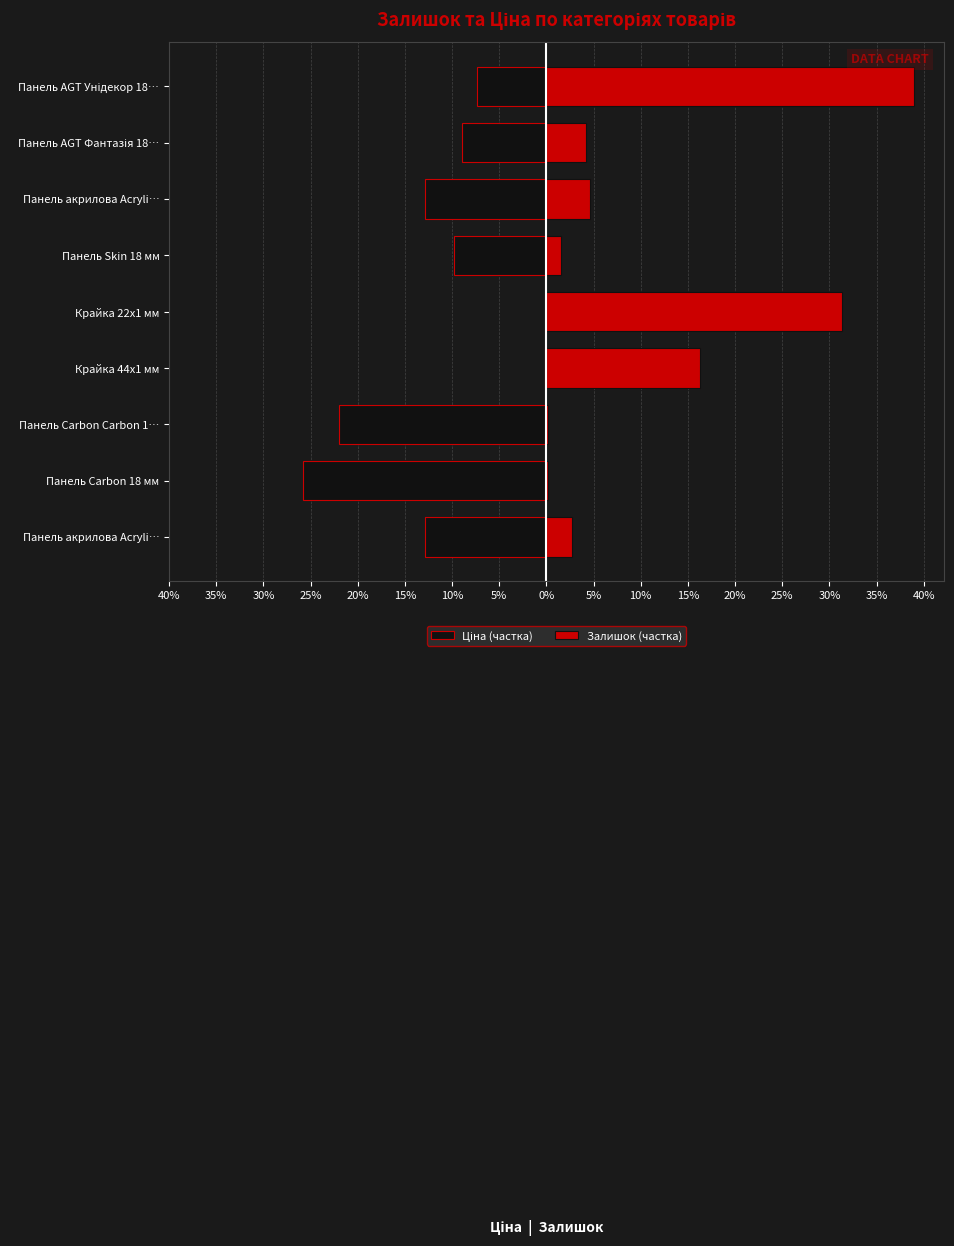

Which series changed the most between Панель Carbon 18 мм and Крайка 44x1 мм?

Ціна (частка)